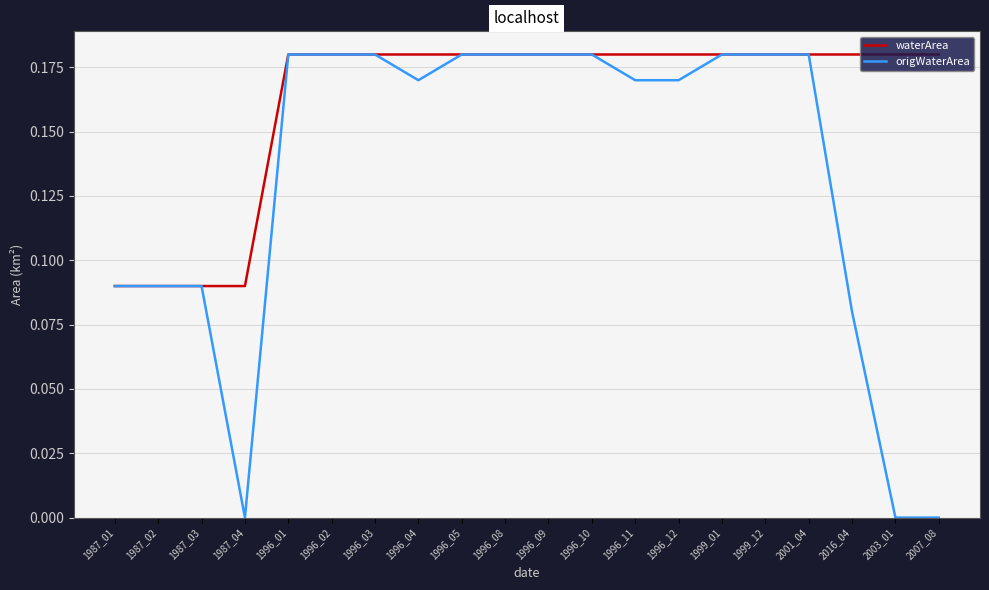

The waterArea series shows 0.1 at 1996_12. True or false?

False